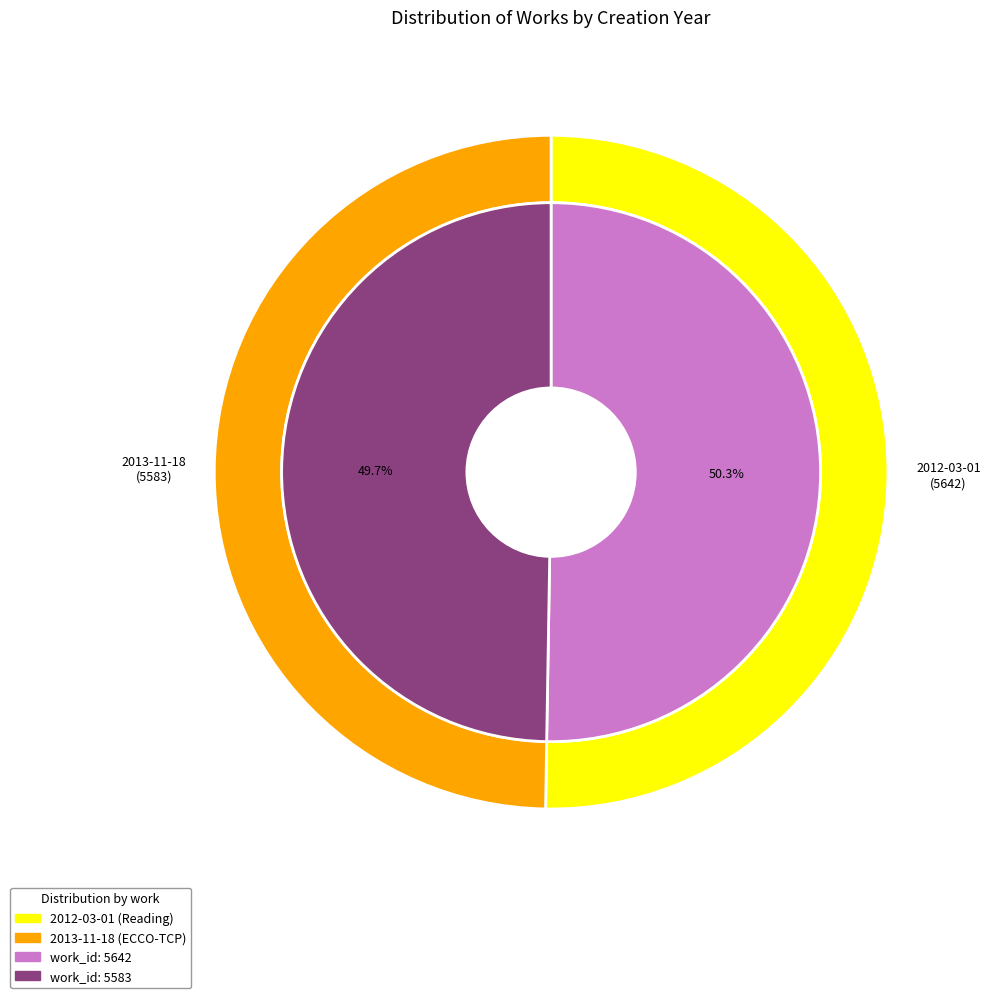

What portion of the pie excludes 2012-03-01?

49.7%